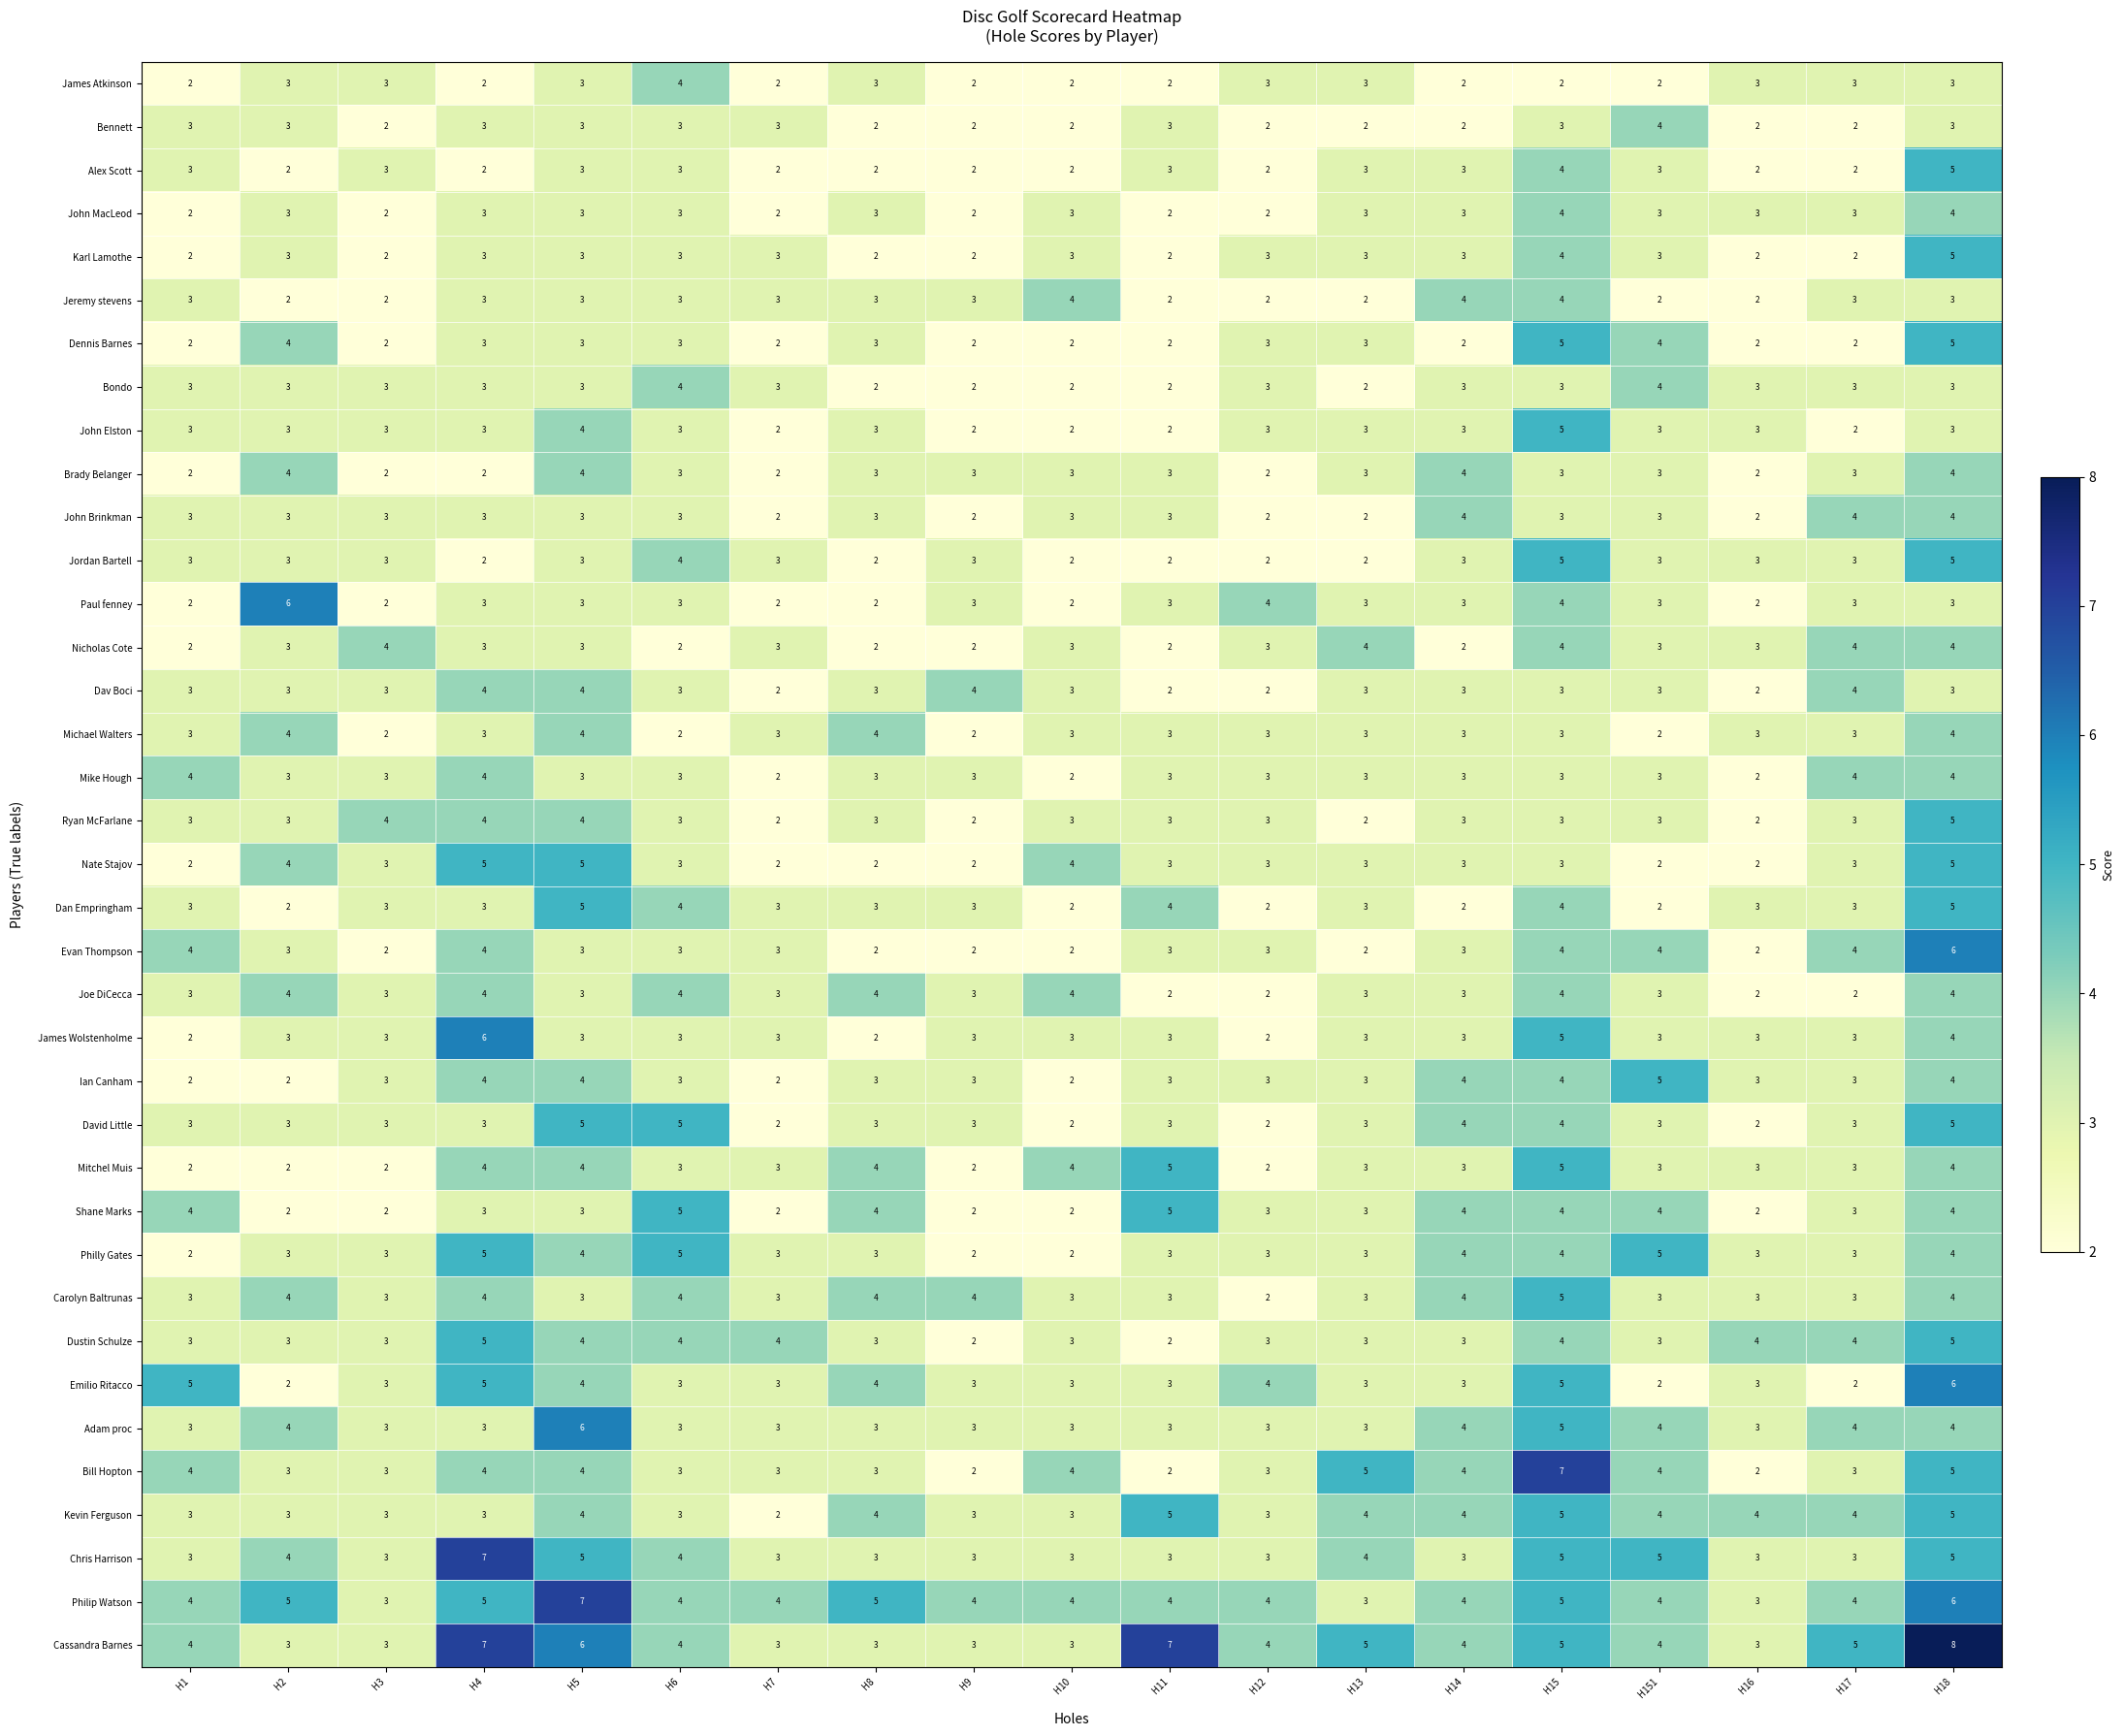

Count the Paul fenney values in the range 2 to 3.

16